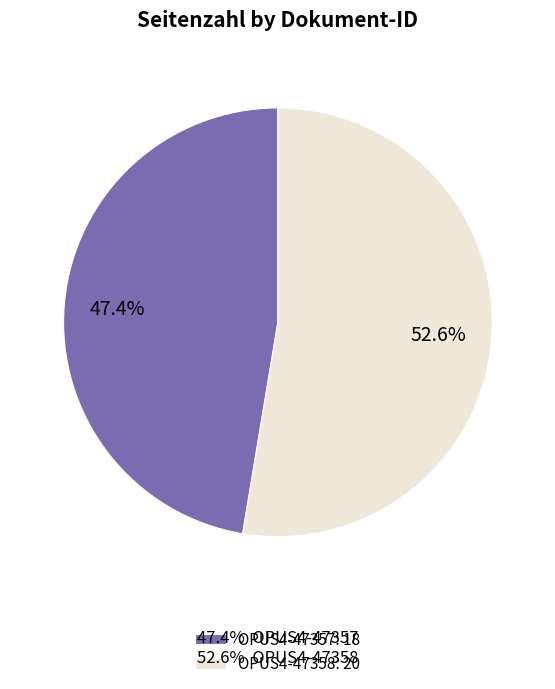

To the nearest percent, what is the difference between the OPUS4-47358 and OPUS4-47357 slice percentages?

5%